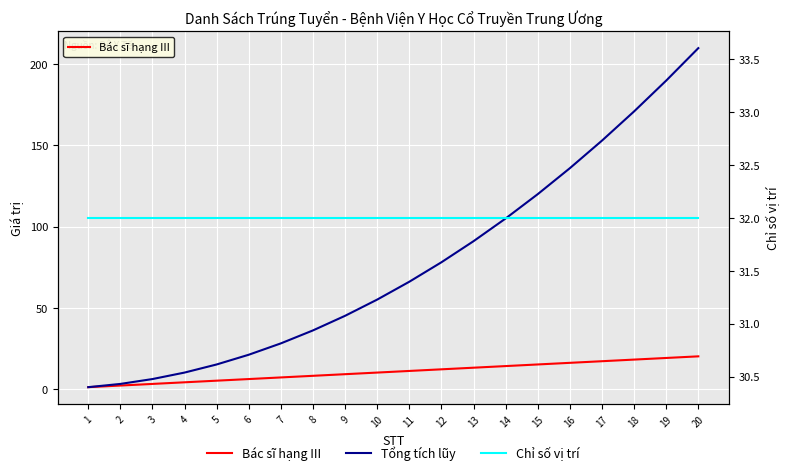

True or false: Bác sĩ hạng III has more than 0 points higher than both neighbors.

False